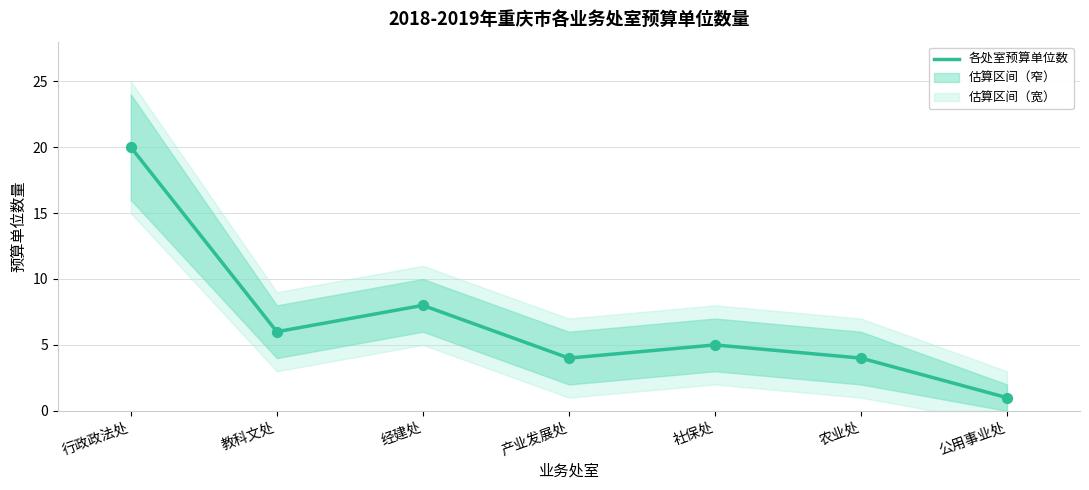

What is the ratio of the value at 经建处 to the value at 教科文处?

1.3